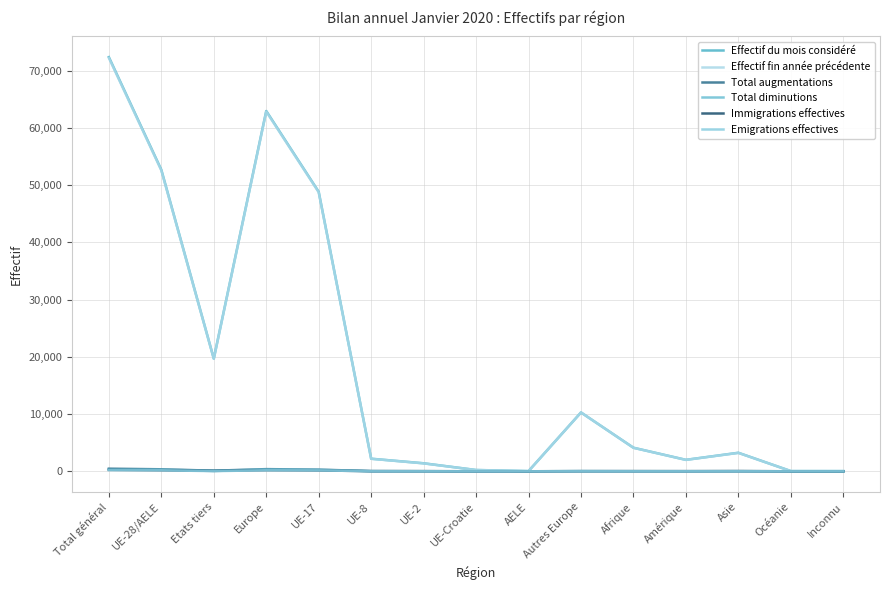

At which label is Total diminutions closest to 177?

UE-17